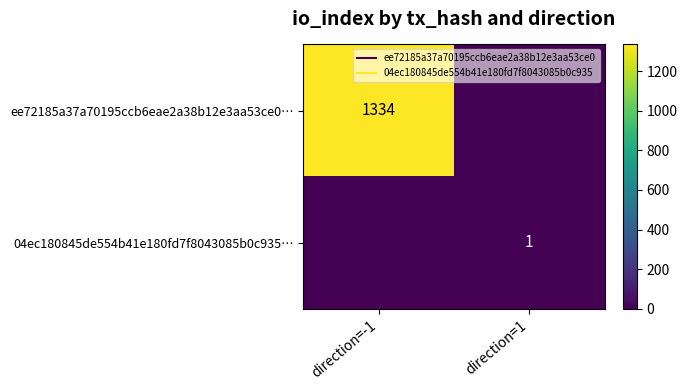

Which series has the widest spread of values?

ee72185a37a70195ccb6eae2a38b12e3aa53ce0…